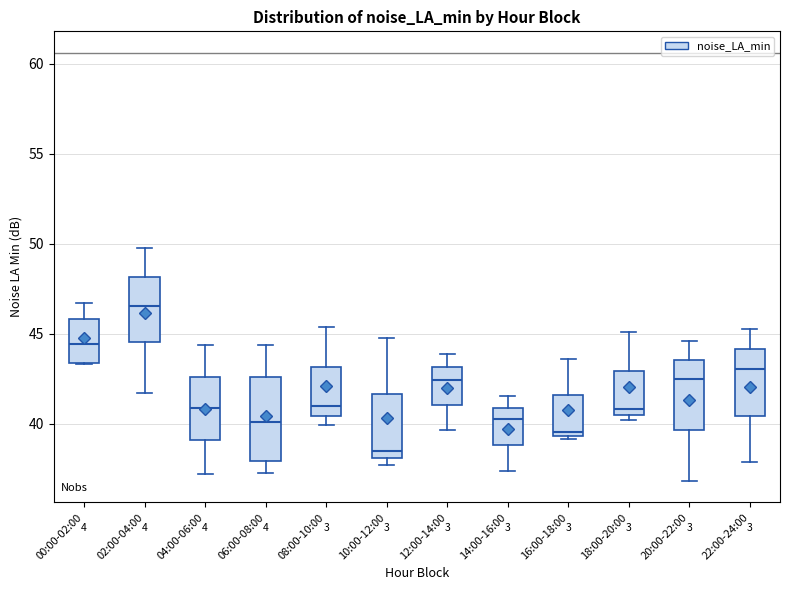

Reading left to right, transcribe this box plot: for each box, give where its median line is, the range the box spans, and where its two whiskers end, as read against the y-axis. The values are not printed on the chart, so give them approximately, as read against the axis.

00:00-02:00: median 44.5, box 43.5 to 46.0, whiskers 43.5 to 46.5
02:00-04:00: median 46.5, box 44.5 to 48.0, whiskers 41.5 to 50.0
04:00-06:00: median 41.0, box 39.0 to 42.5, whiskers 37.0 to 44.5
06:00-08:00: median 40.0, box 38.0 to 42.5, whiskers 37.0 to 44.5
08:00-10:00: median 41.0, box 40.5 to 43.0, whiskers 40.0 to 45.5
10:00-12:00: median 38.5, box 38.0 to 41.5, whiskers 37.5 to 45.0
12:00-14:00: median 42.5, box 41.0 to 43.0, whiskers 39.5 to 44.0
14:00-16:00: median 40.5, box 39.0 to 41.0, whiskers 37.5 to 41.5
16:00-18:00: median 39.5 (just above the box's lower edge), box 39.5 to 41.5, whiskers 39.0 to 43.5
18:00-20:00: median 41.0, box 40.5 to 43.0, whiskers 40.0 to 45.0
20:00-22:00: median 42.5, box 39.5 to 43.5, whiskers 37.0 to 44.5
22:00-24:00: median 43.0, box 40.5 to 44.0, whiskers 38.0 to 45.5